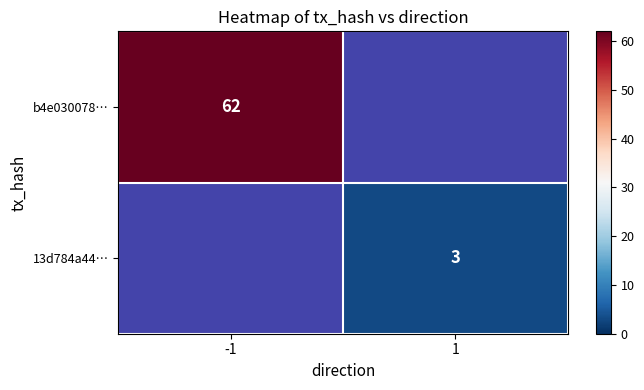

Between 1 and -1, which is larger?

-1